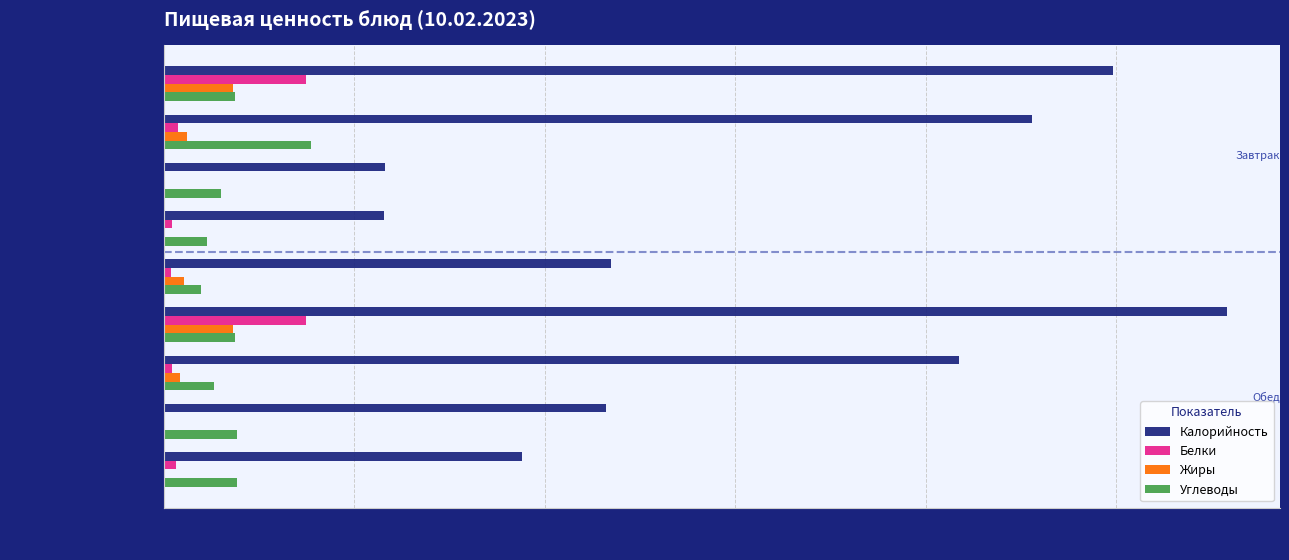

What is the sum of all Калорийность values?

1408.1